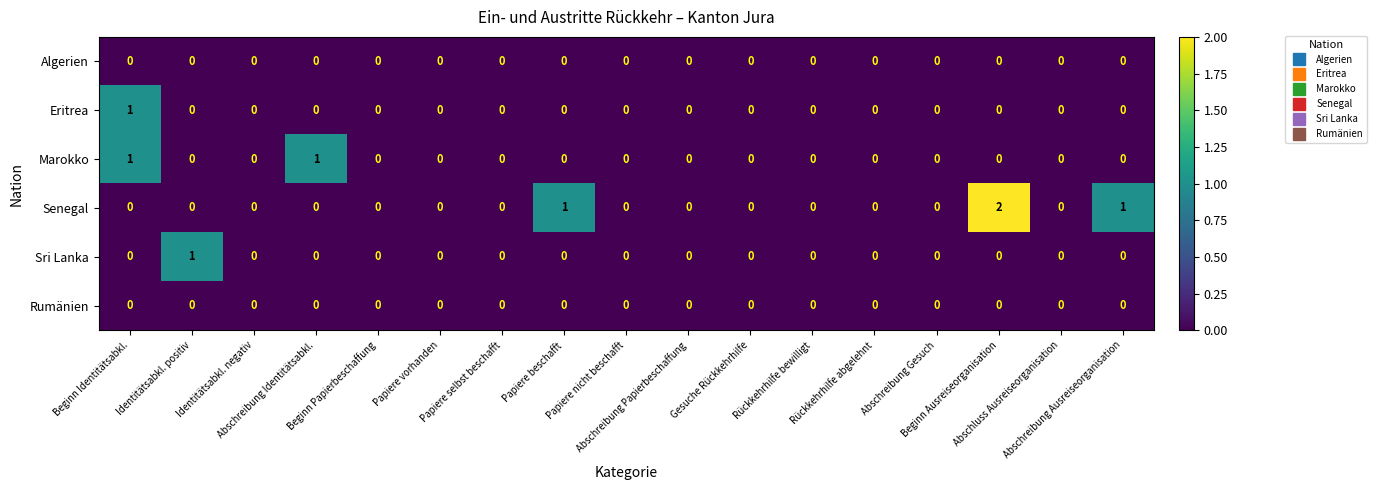

Which series has the largest total across all categories?

Senegal